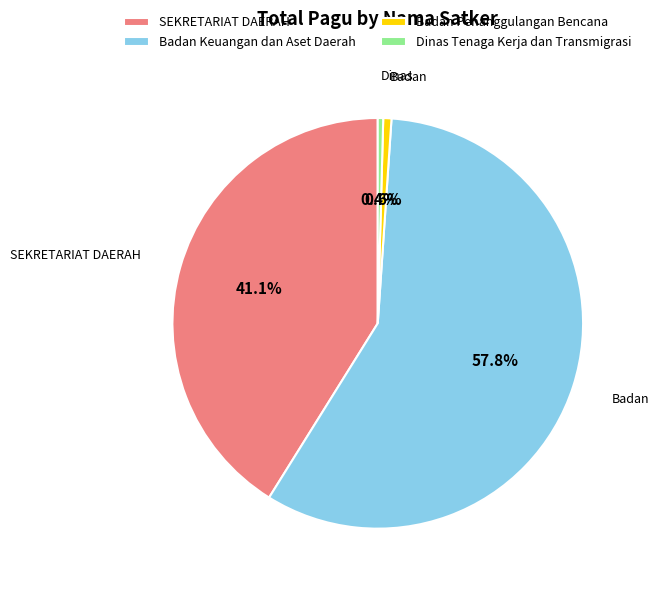

Does any single category account for the majority?

Yes